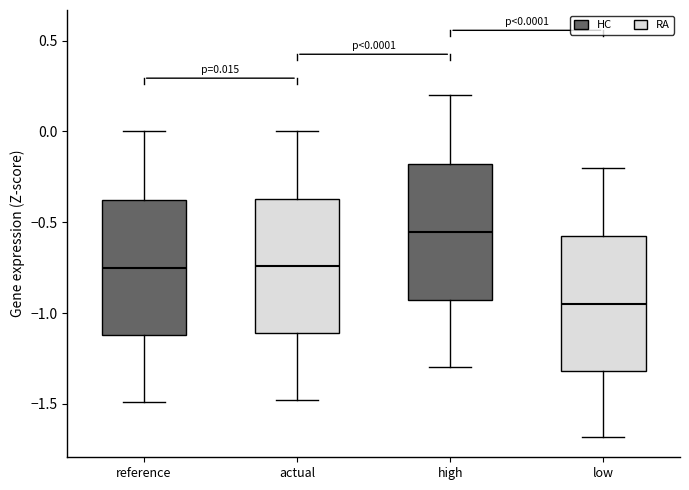

Which box has the lowest median line?

low